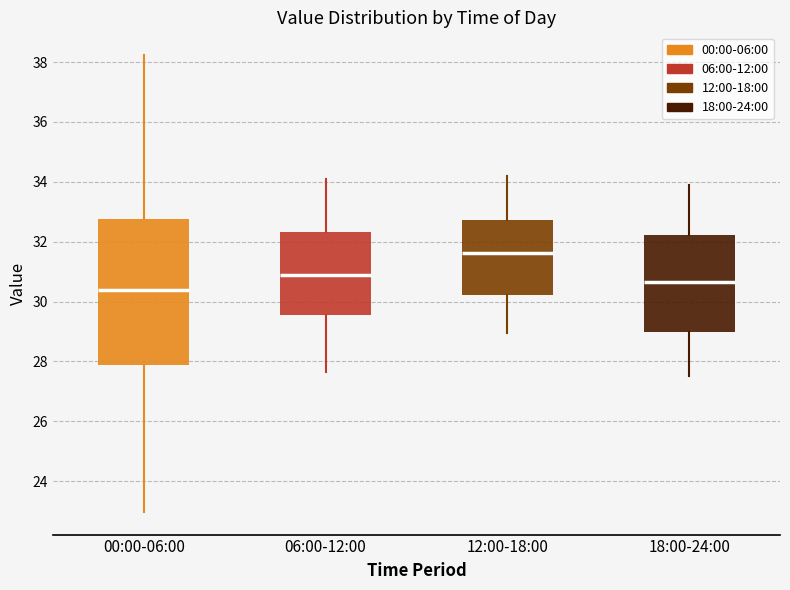

Reading left to right, read every box against the y-axis: the position of its median line, the range the box covers, and the ends of its whiskers. The values are not printed on the chart, so give them approximately, as read against the axis.

00:00-06:00: median 30.4, box 27.8 to 32.8, whiskers 23.0 to 38.2
06:00-12:00: median 31.0, box 29.6 to 32.4, whiskers 27.6 to 34.2
12:00-18:00: median 31.6, box 30.2 to 32.8, whiskers 29.0 to 34.2
18:00-24:00: median 30.6, box 29.0 to 32.2, whiskers 27.6 to 34.0